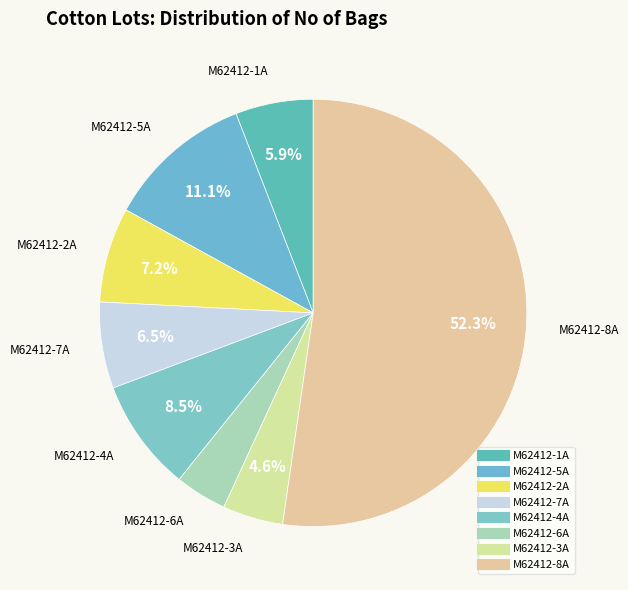

To the nearest percent, what is the difference between the largest and smallest slice percentages?

48%